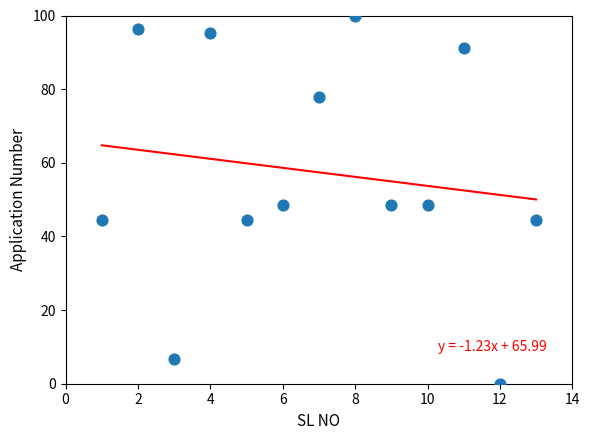

What is the range of X values (max minus min)?

12.0